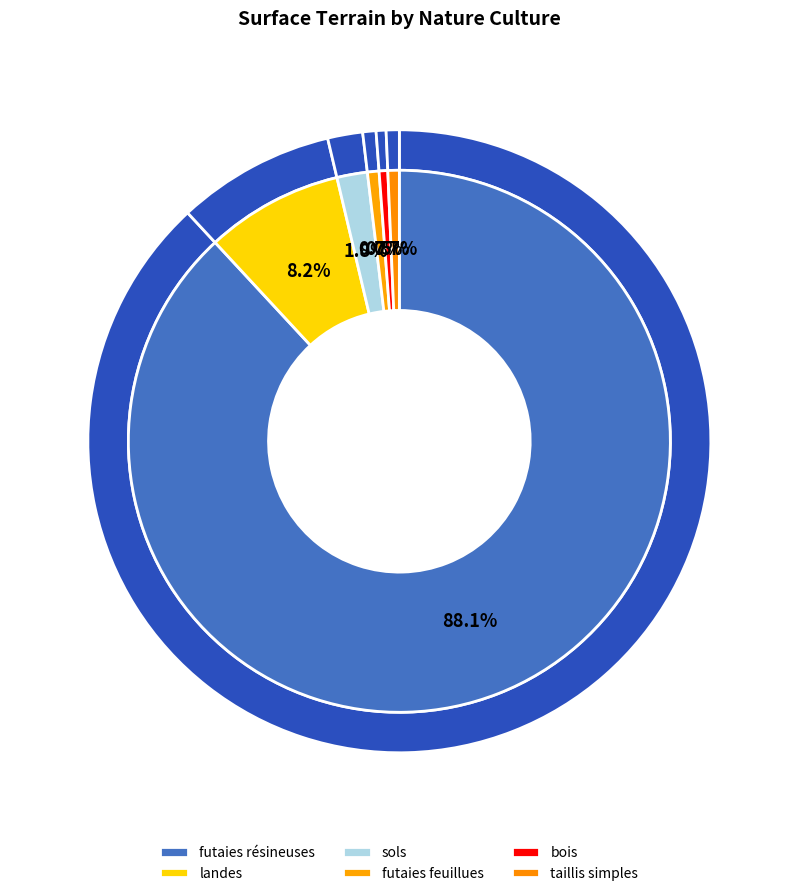

To the nearest percent, what percentage of the pie is futaies feuillues?

1%